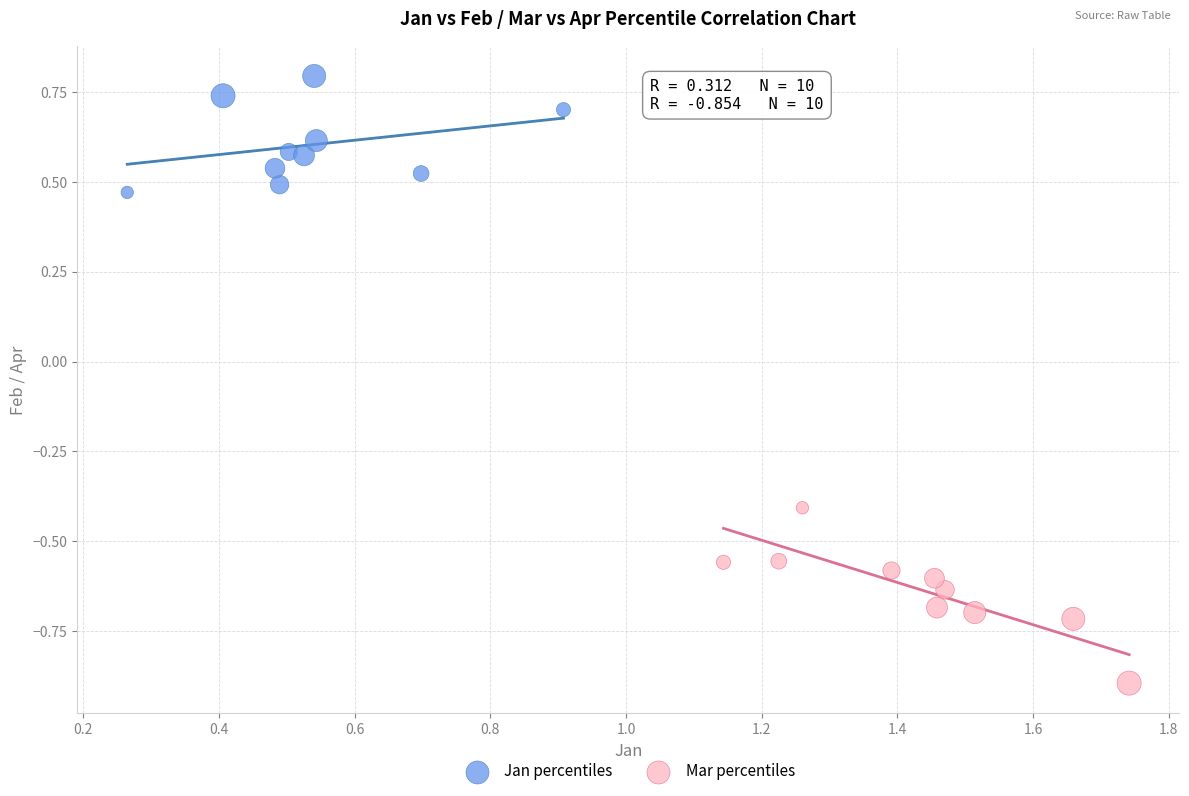

Which series contains the lowest Y value?

Mar percentiles